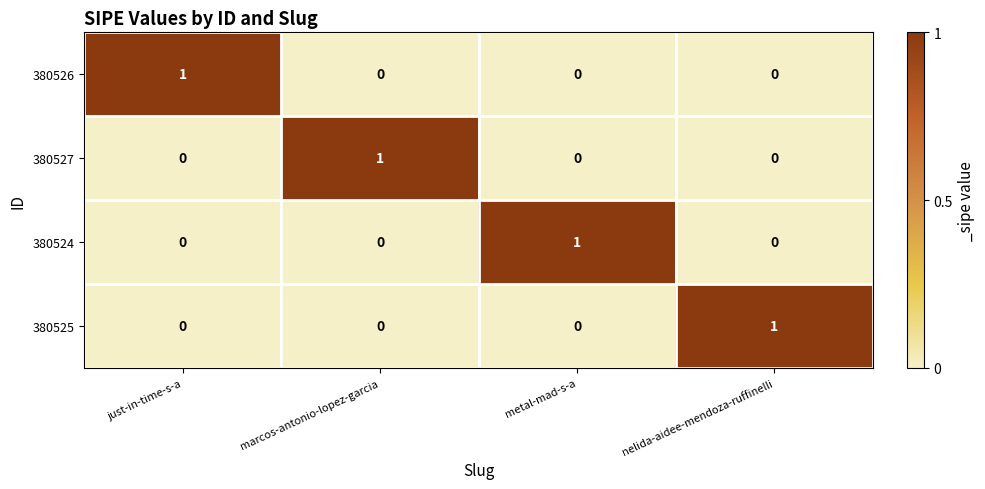

At how many categories does at least one series exceed 0?

4